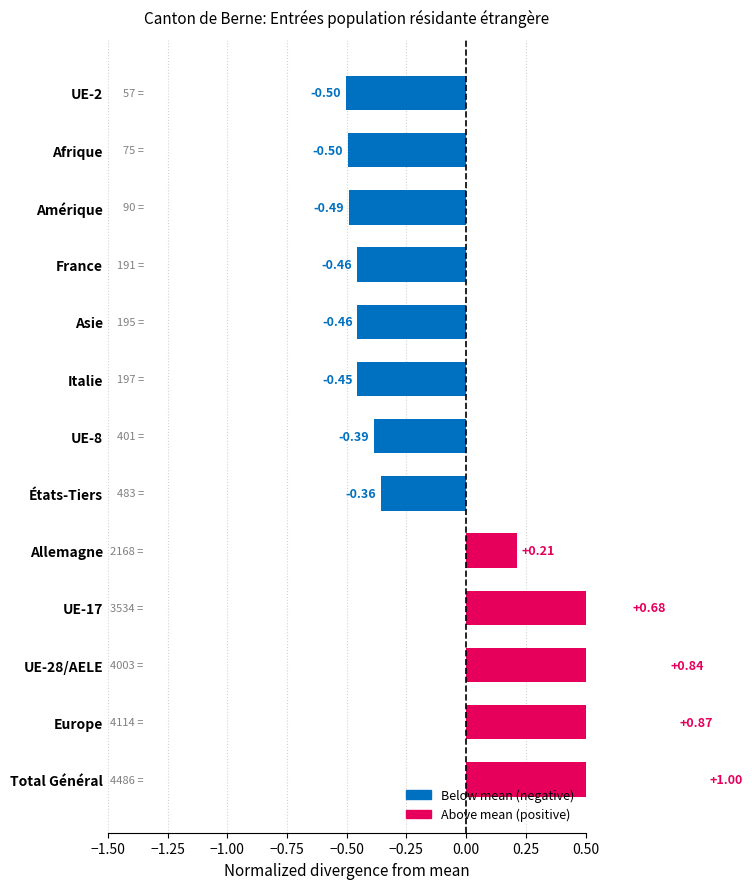

Count the number of categories in the chart.

13